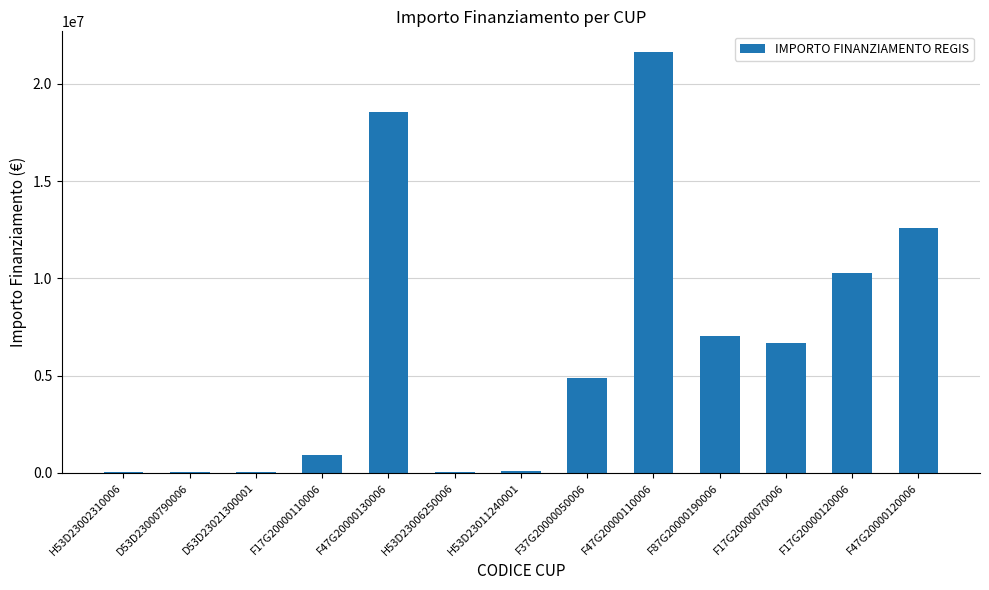

How many data points does each series have?

13